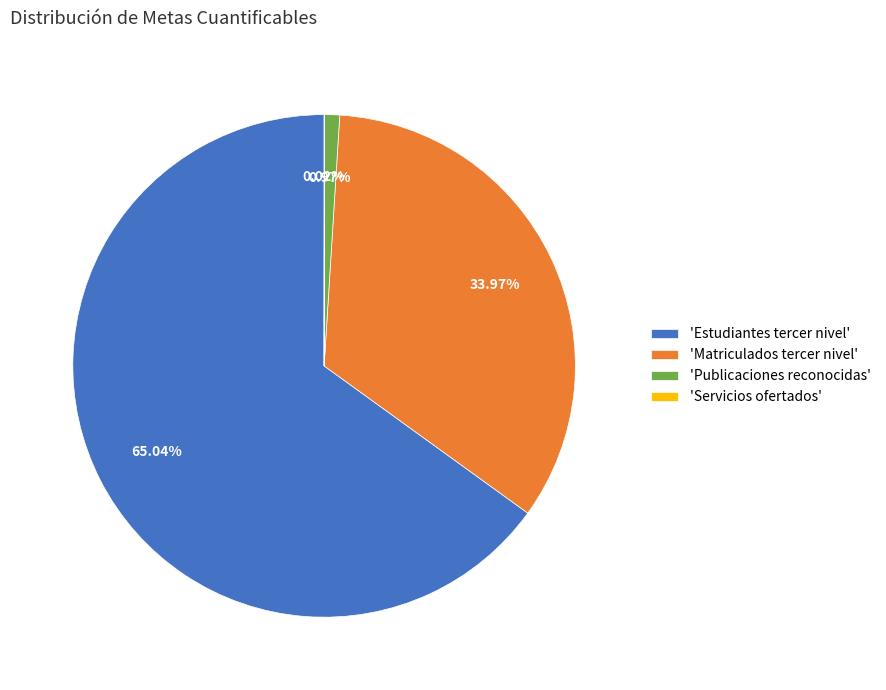

What is the largest slice in the pie chart?

'Estudiantes tercer nivel'